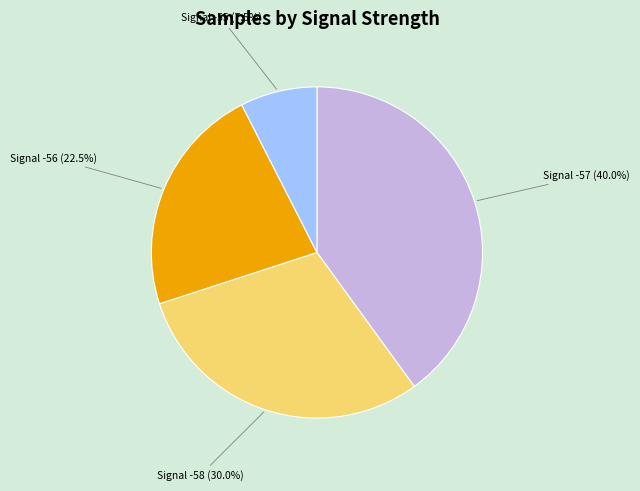

Which category has the biggest portion of the pie?

Signal -57 (40.0%)